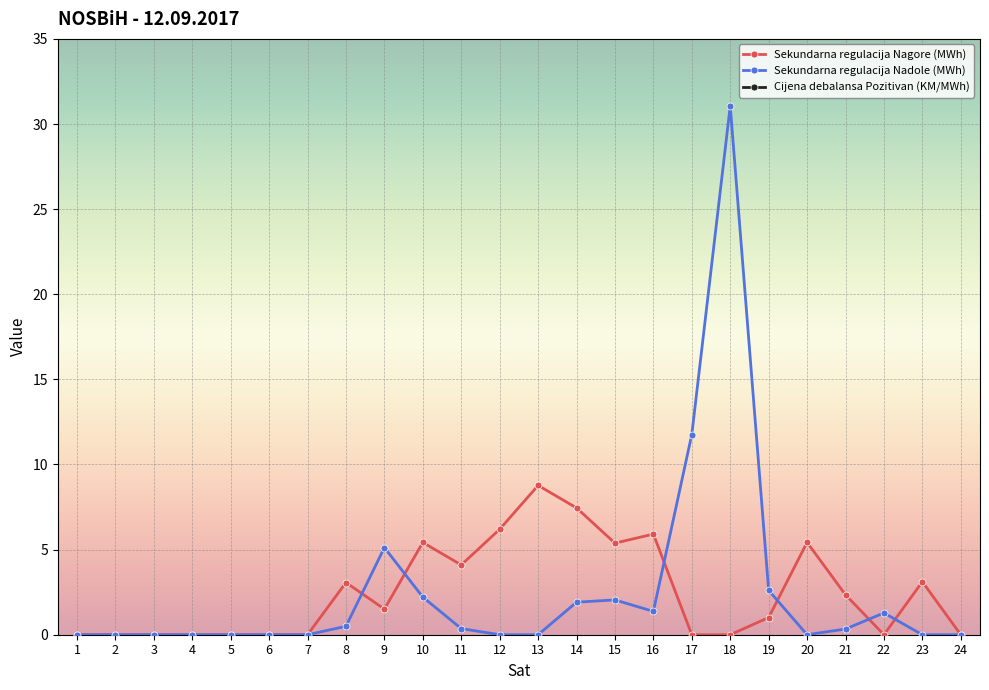

At which label is Cijena debalansa Pozitivan (KM/MWh) closest to 72?

8